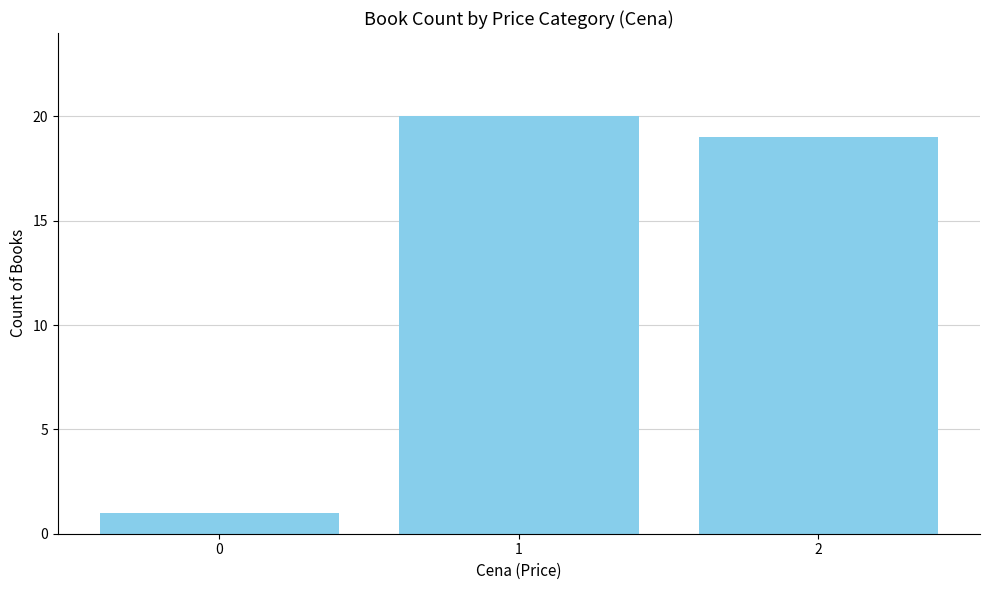

Where does the data first go above 19?

1